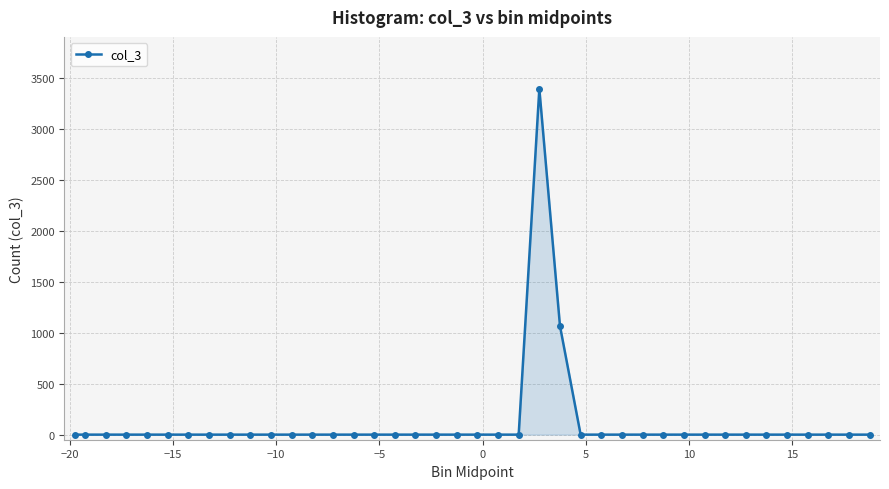

What is the maximum value shown in the chart?

3397